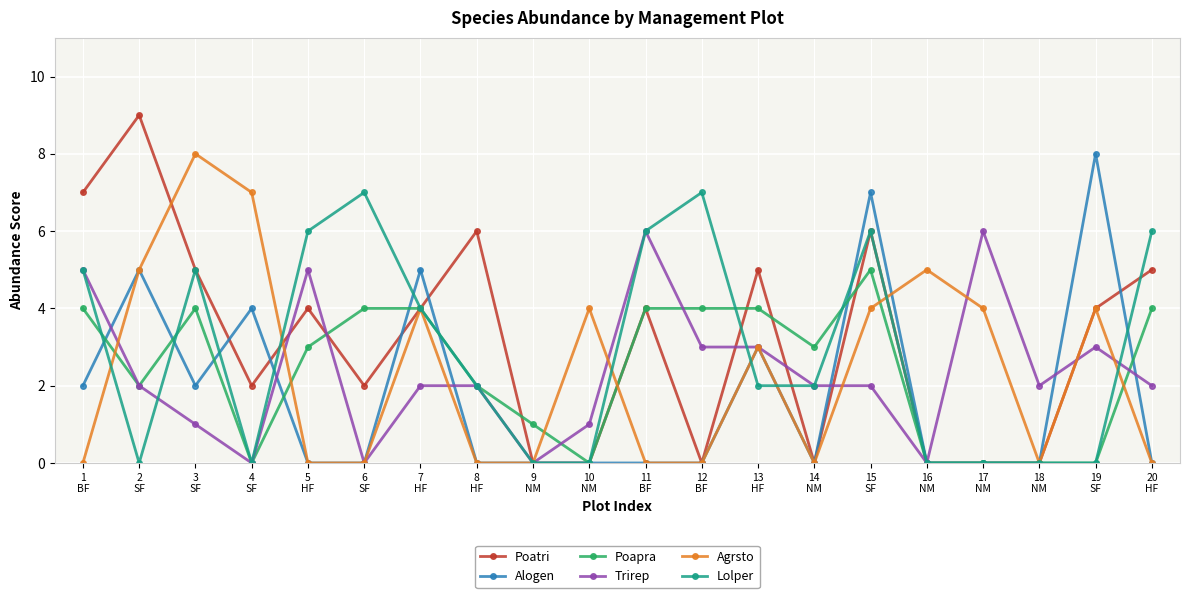

How many lines are shown in the chart?

6